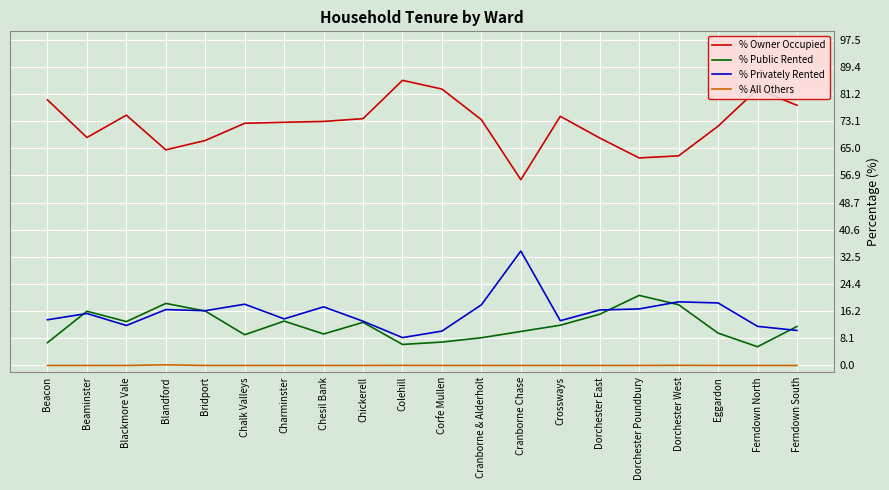

True or false: % All Others and % Owner Occupied cross at least once.

False